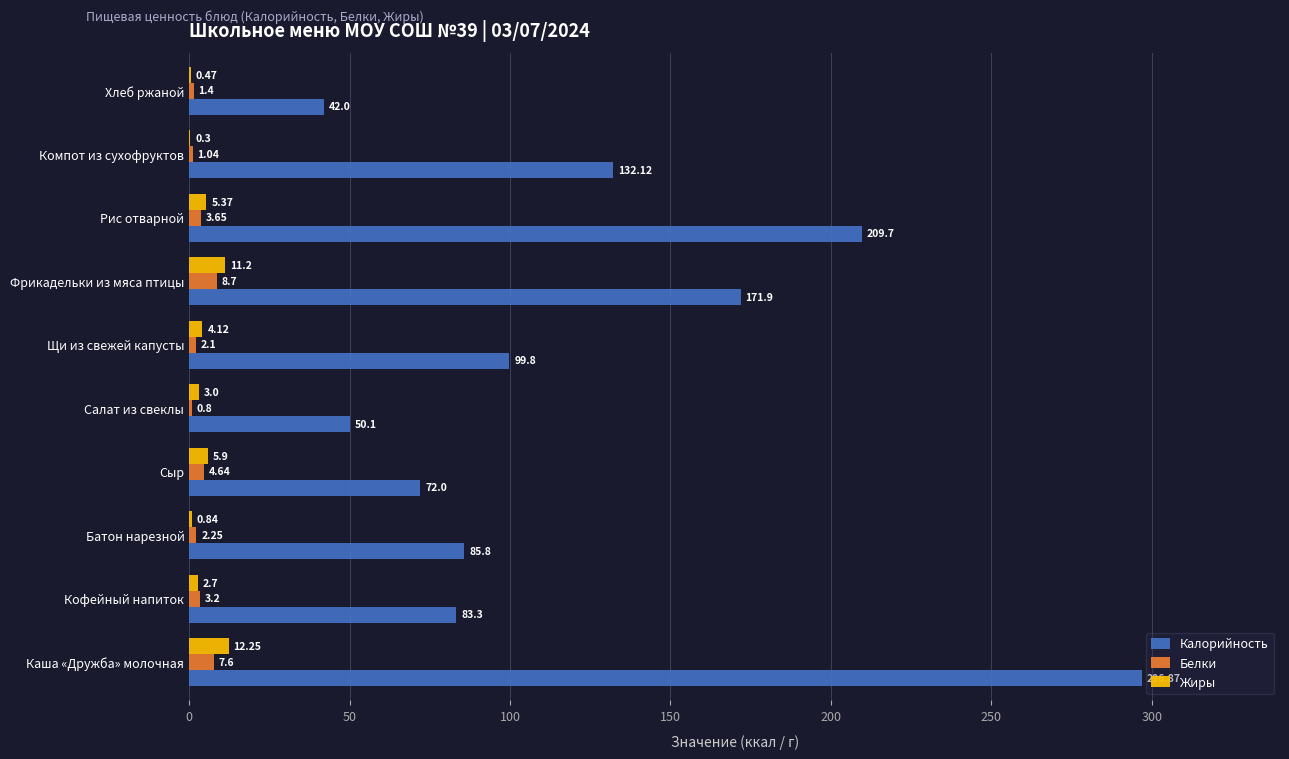

Which series has the largest total across all categories?

Калорийность